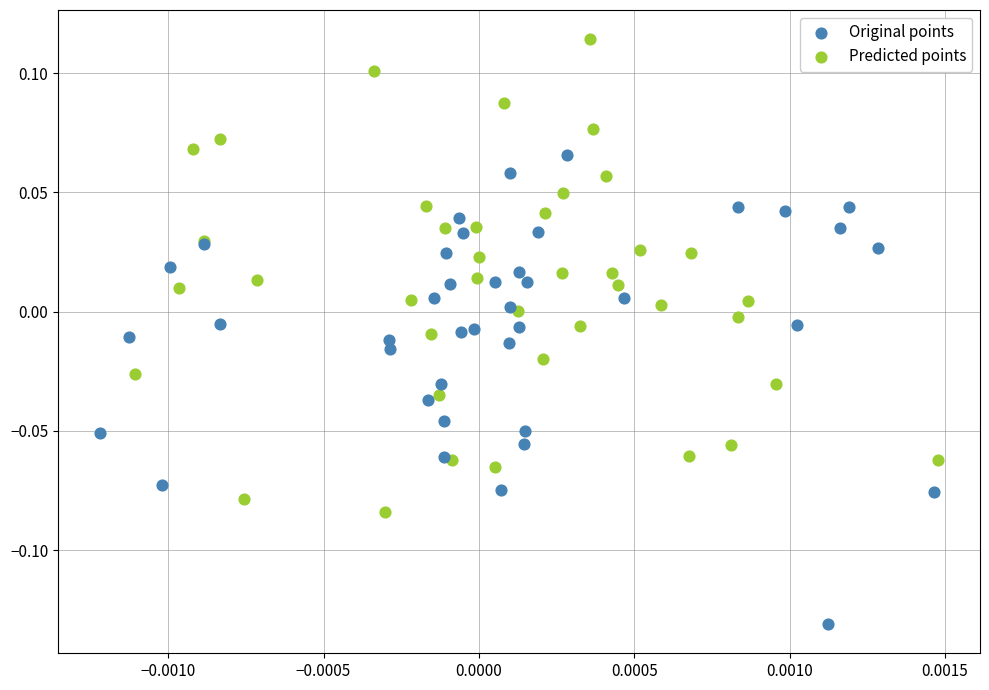

What are all the series names shown in the legend?

Original points, Predicted points